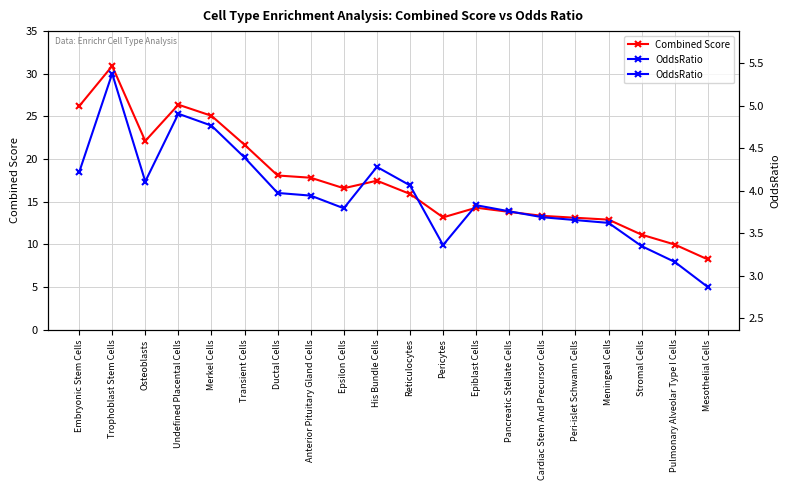

True or false: Combined Score and OddsRatio intersect in this chart.

False